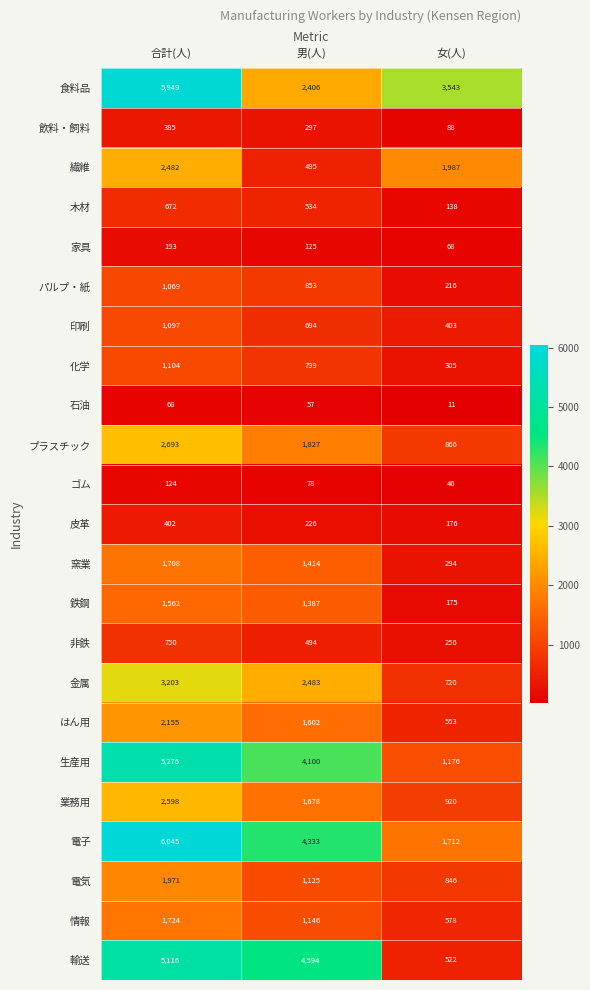

How many categories are shown in the chart?

3